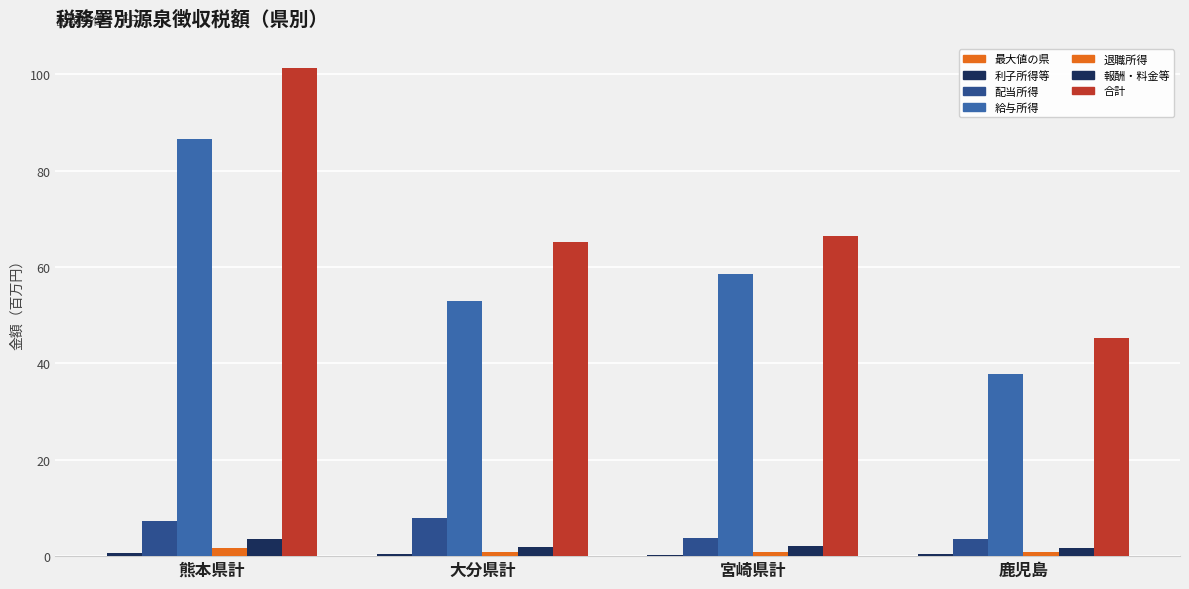

Which has a higher value, 宮崎県計 or 熊本県計?

熊本県計